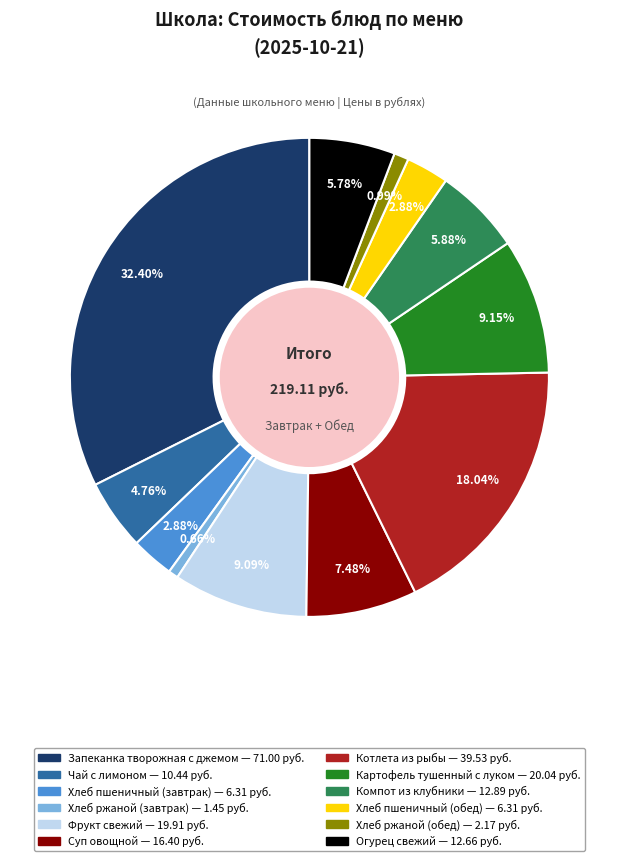

How much of the chart is everything except Котлета из рыбы?

82.0%